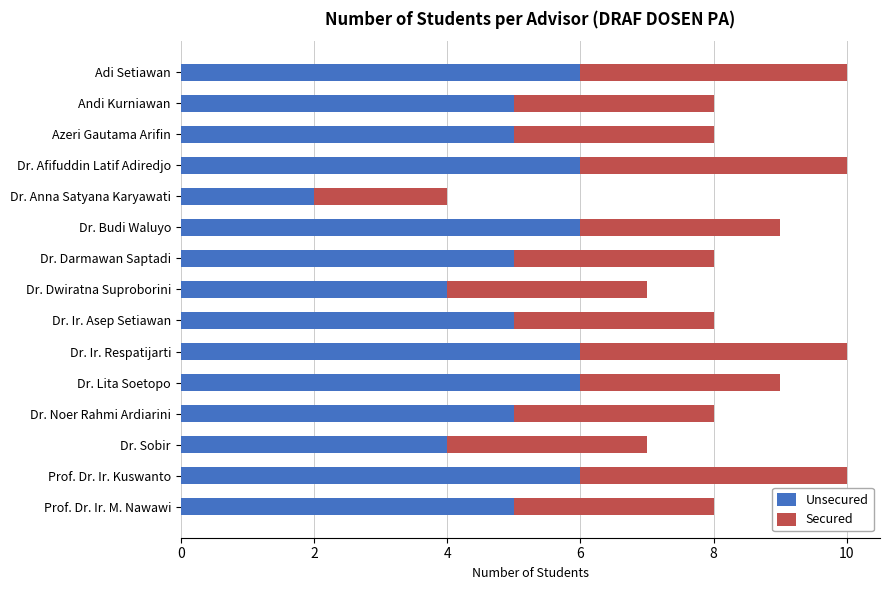

What is the difference between the maximum and minimum values in the Unsecured series?

4